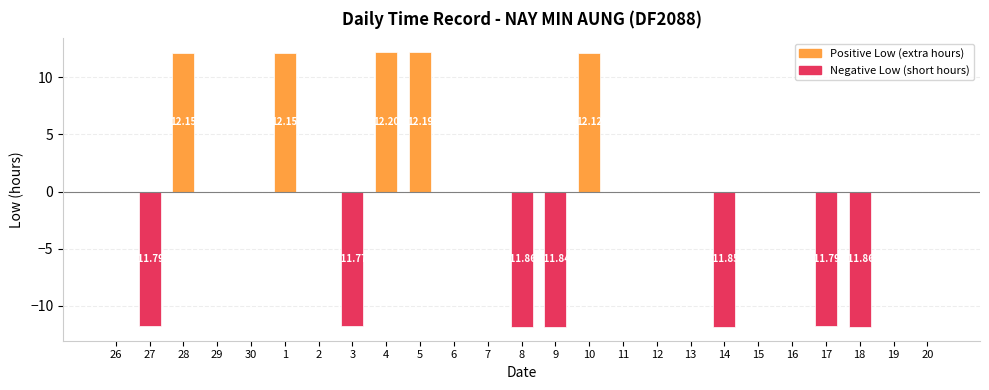

What is the sum of all values?

-21.9